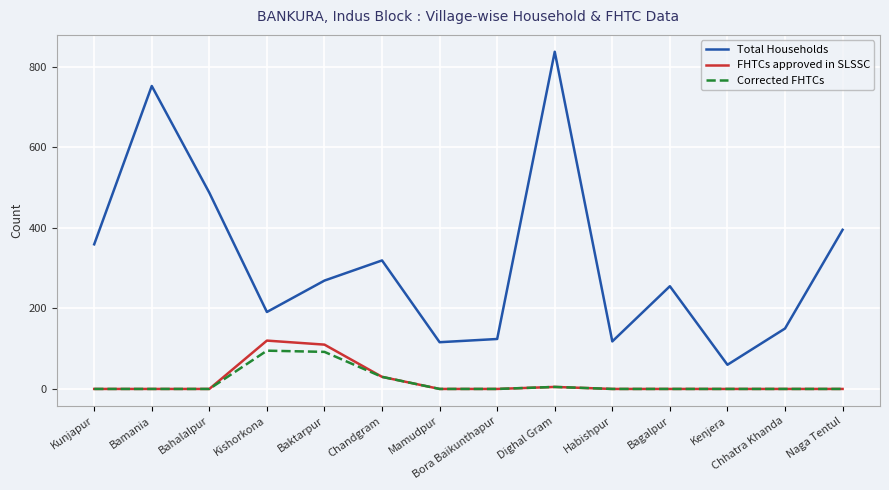

Where is Corrected FHTCs nearest to the value 47?

Chandgram